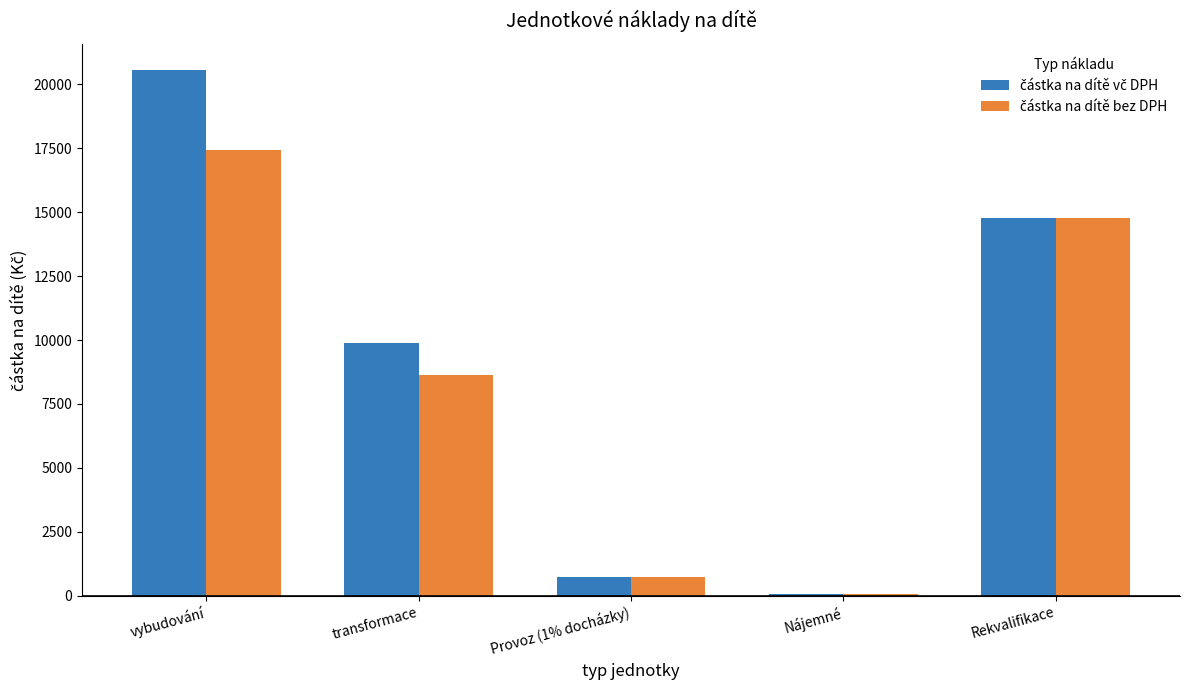

What is the total value across all series at Rekvalifikace?

29520